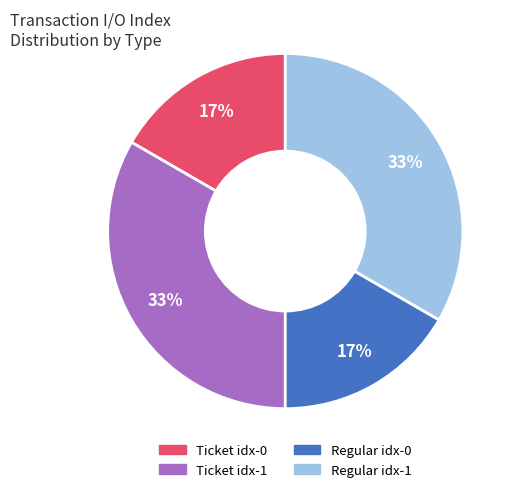

Count the number of slices in the pie.

4